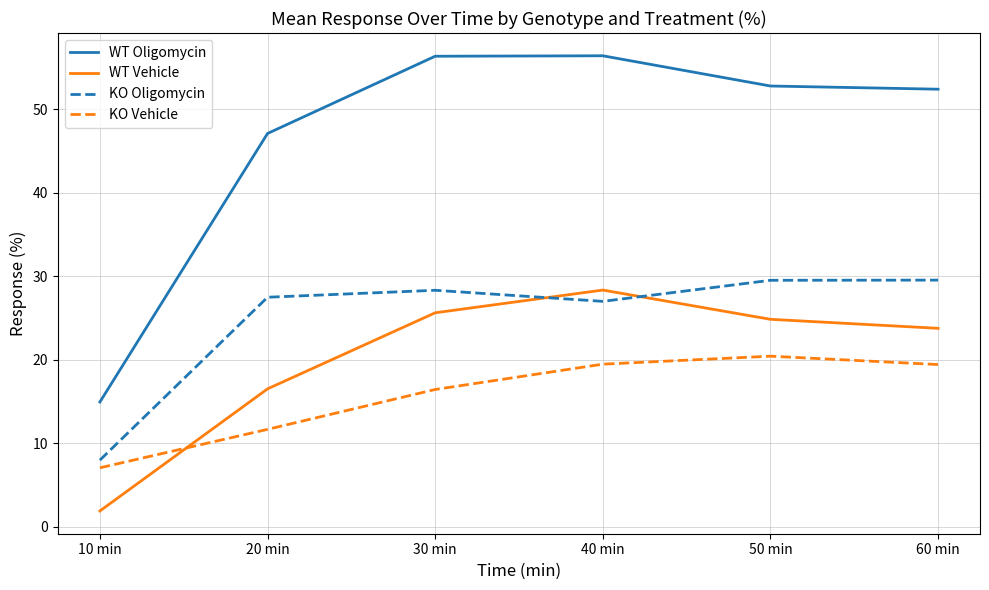

True or false: WT Vehicle has a value of 25.6 at 30 min.

True